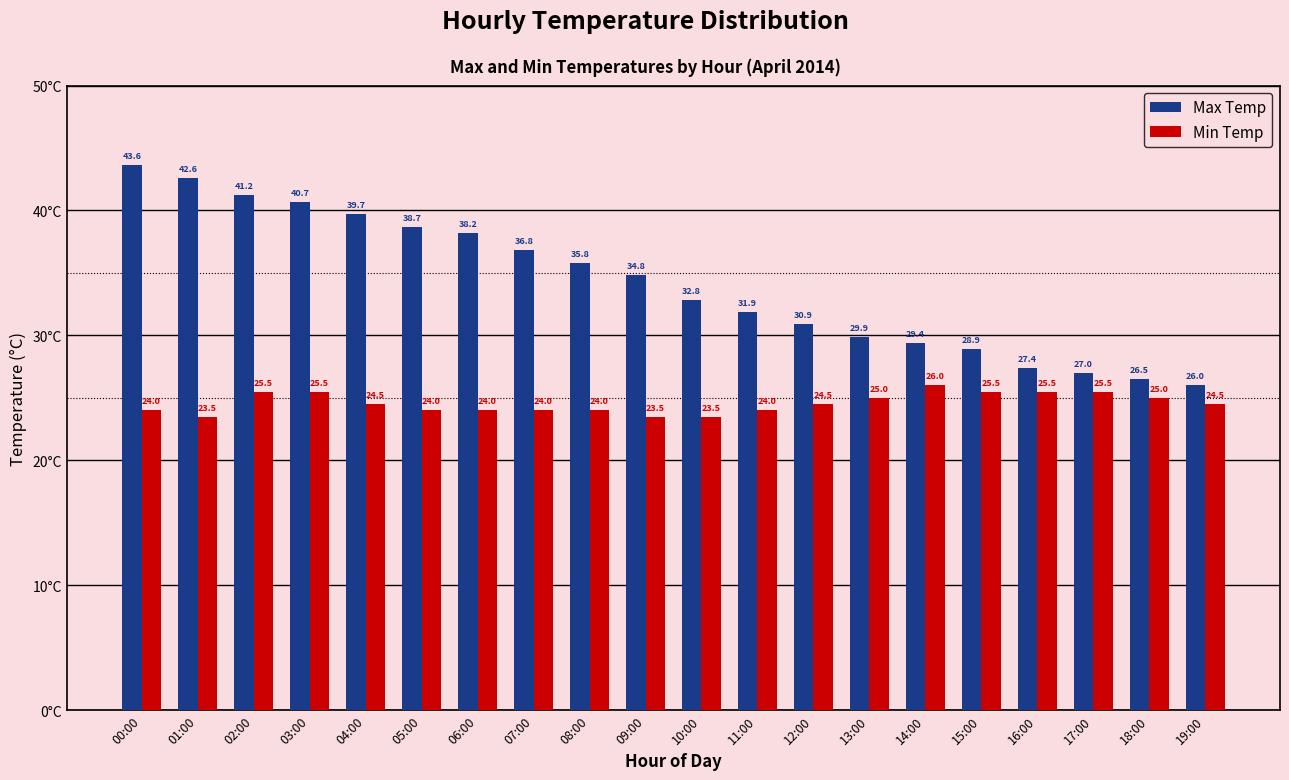

Rank the series by their maximum value, from highest to lowest.

Max Temp, Min Temp